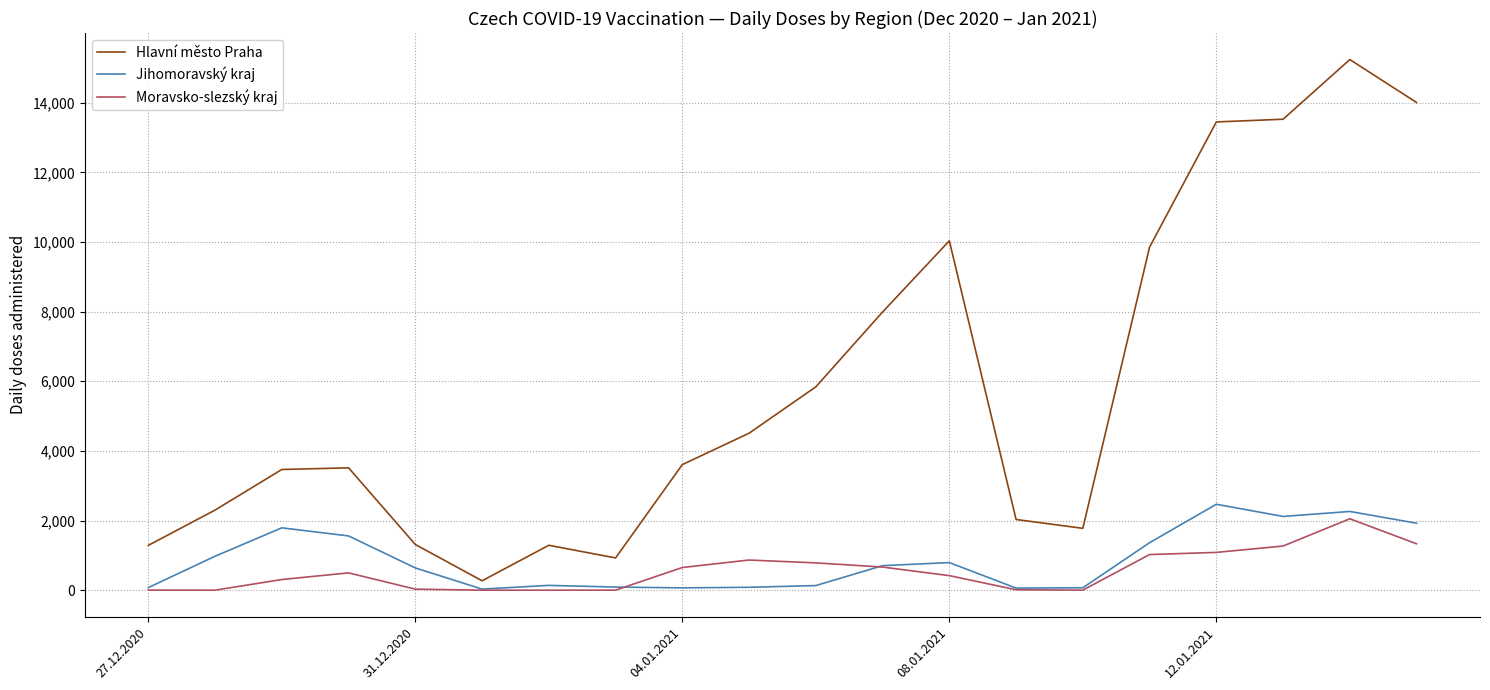

What is the highest value of the Jihomoravský kraj series?

2468